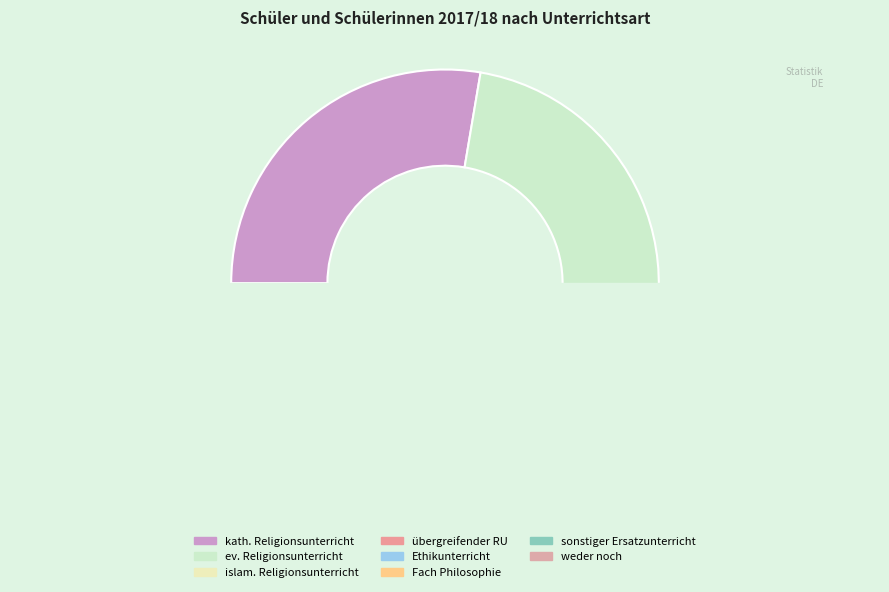

Between evangelischer Religionsunterricht and übergreifender Religionsunterricht, which is larger?

evangelischer Religionsunterricht